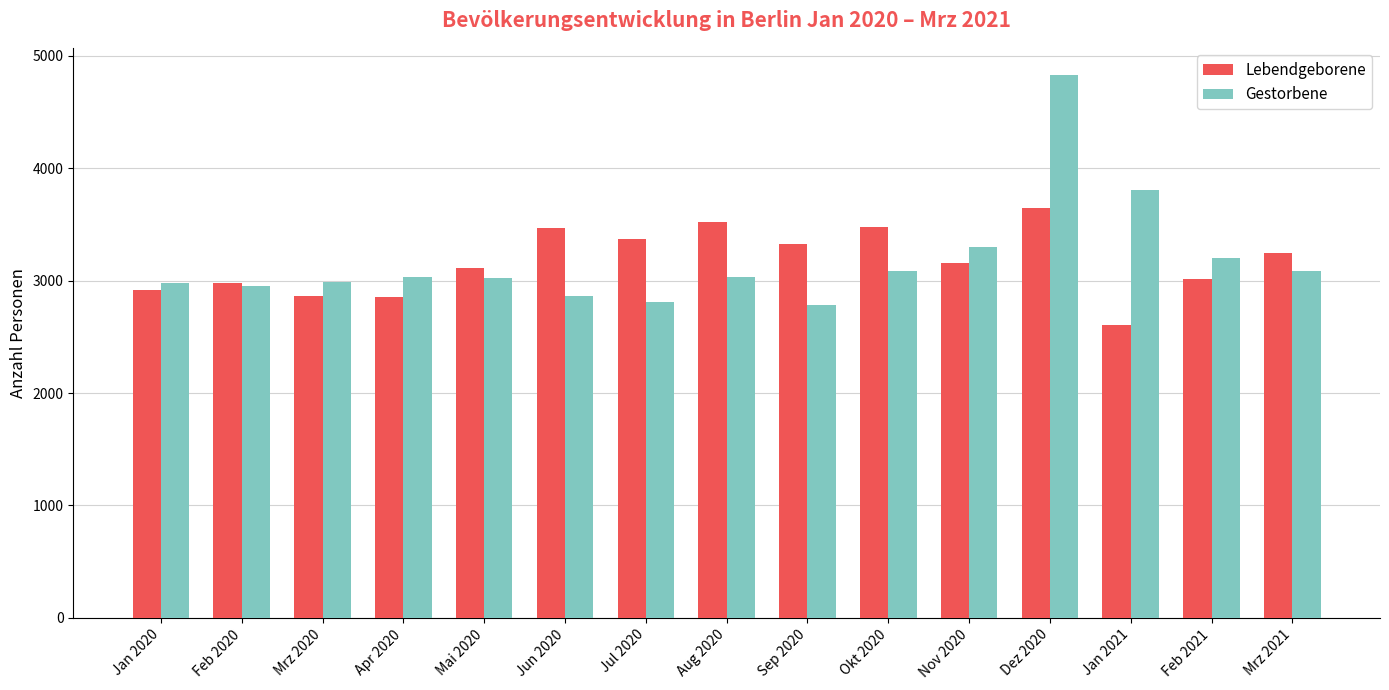

True or false: Gestorbene has a value of 3024 at Mai 2020.

True